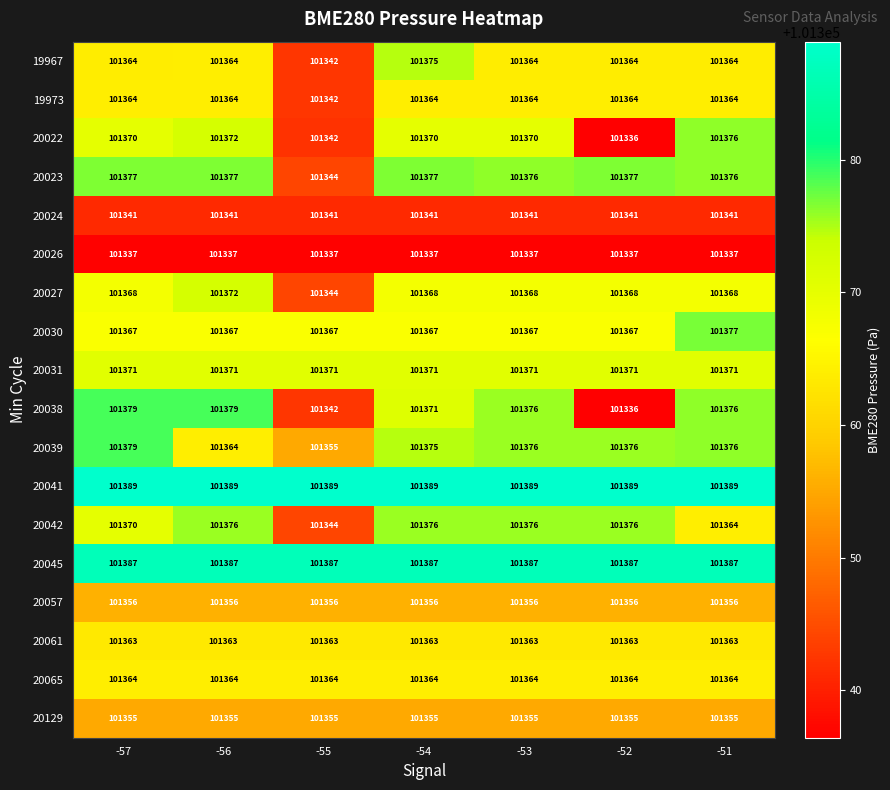

At which category is the sum across all series the highest?

-54